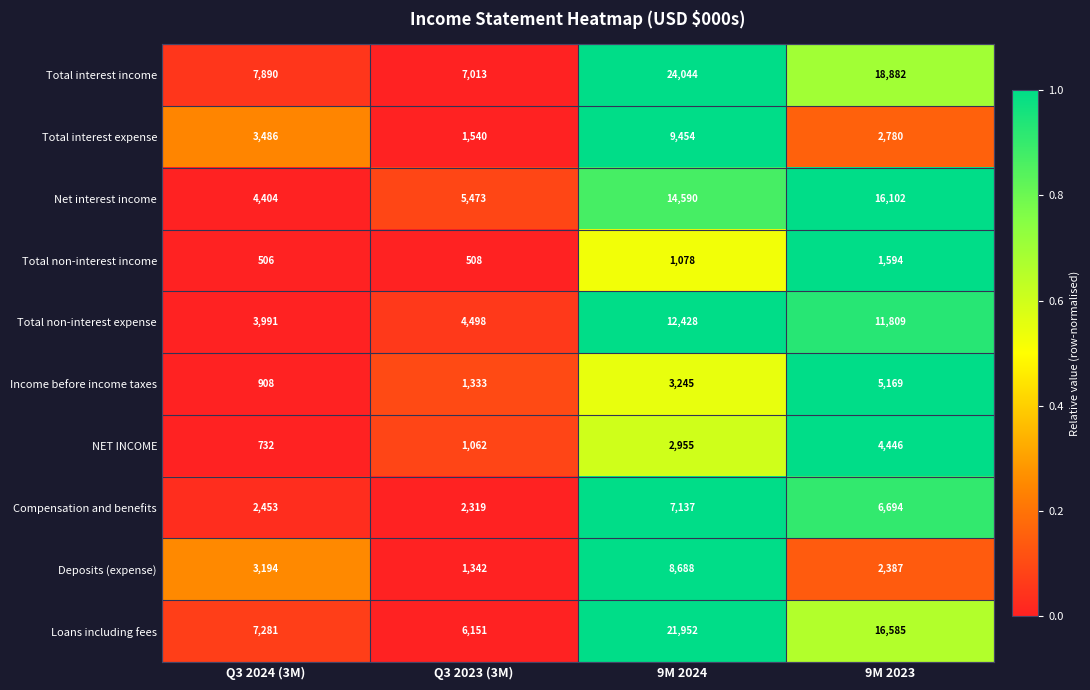

Count the number of categories in the chart.

4